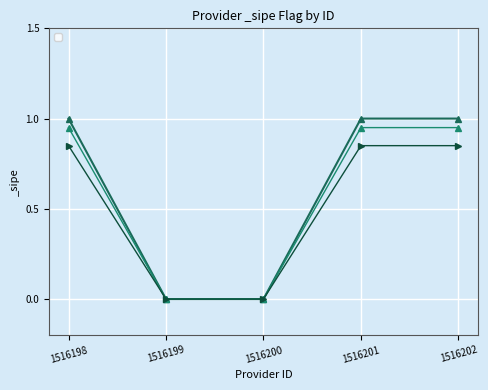

Reading right to left, extract all data points from this chart.

1	1	0	0	1